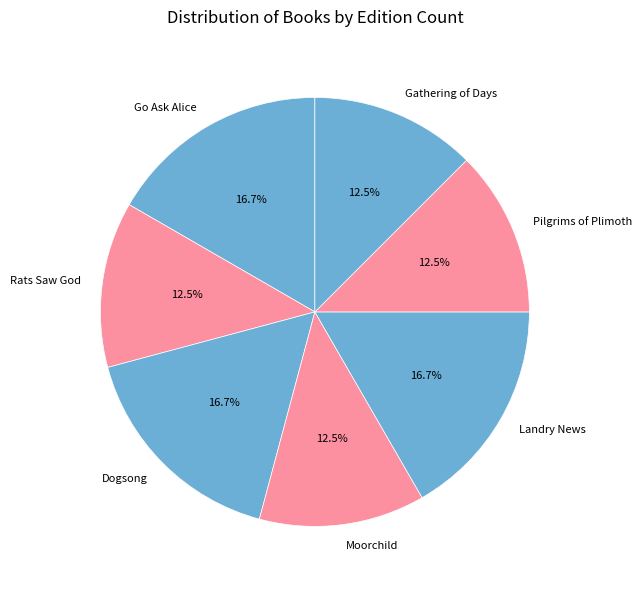

To the nearest percent, what percentage of the pie is Landry News?

17%